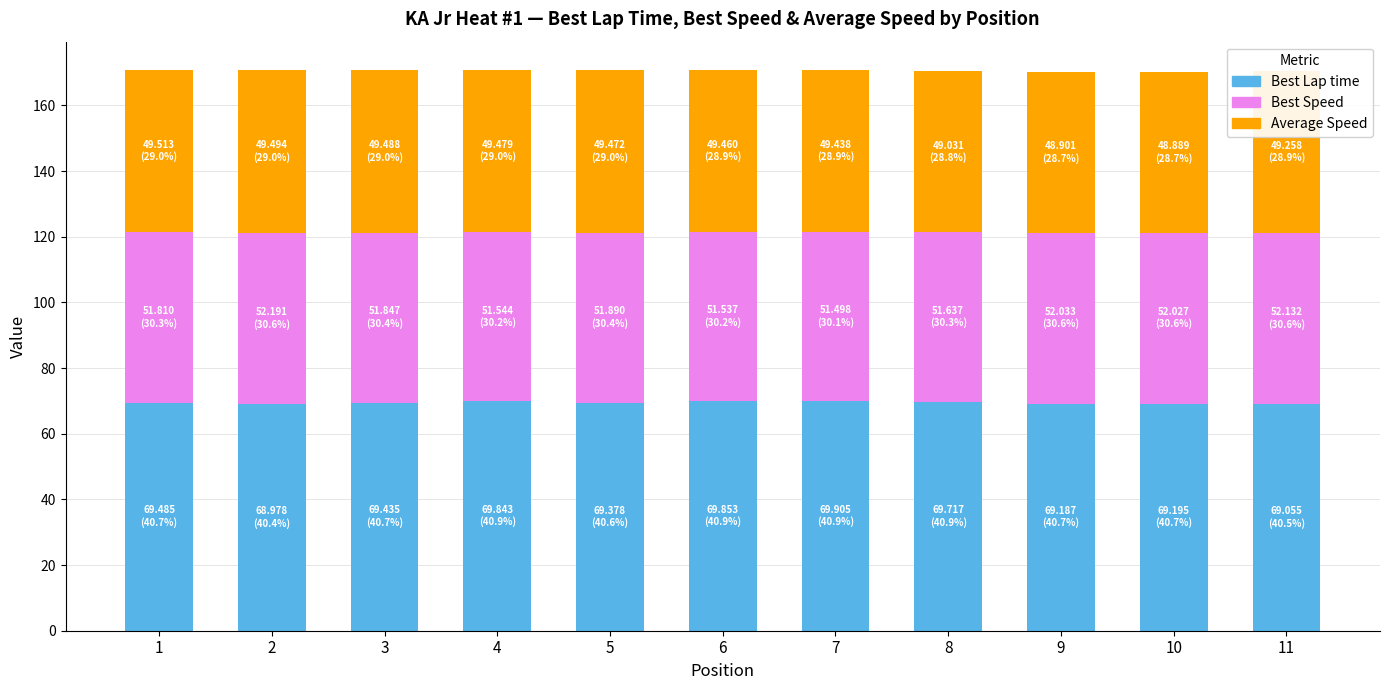

What is the sum of all Best Lap time values?

764.0